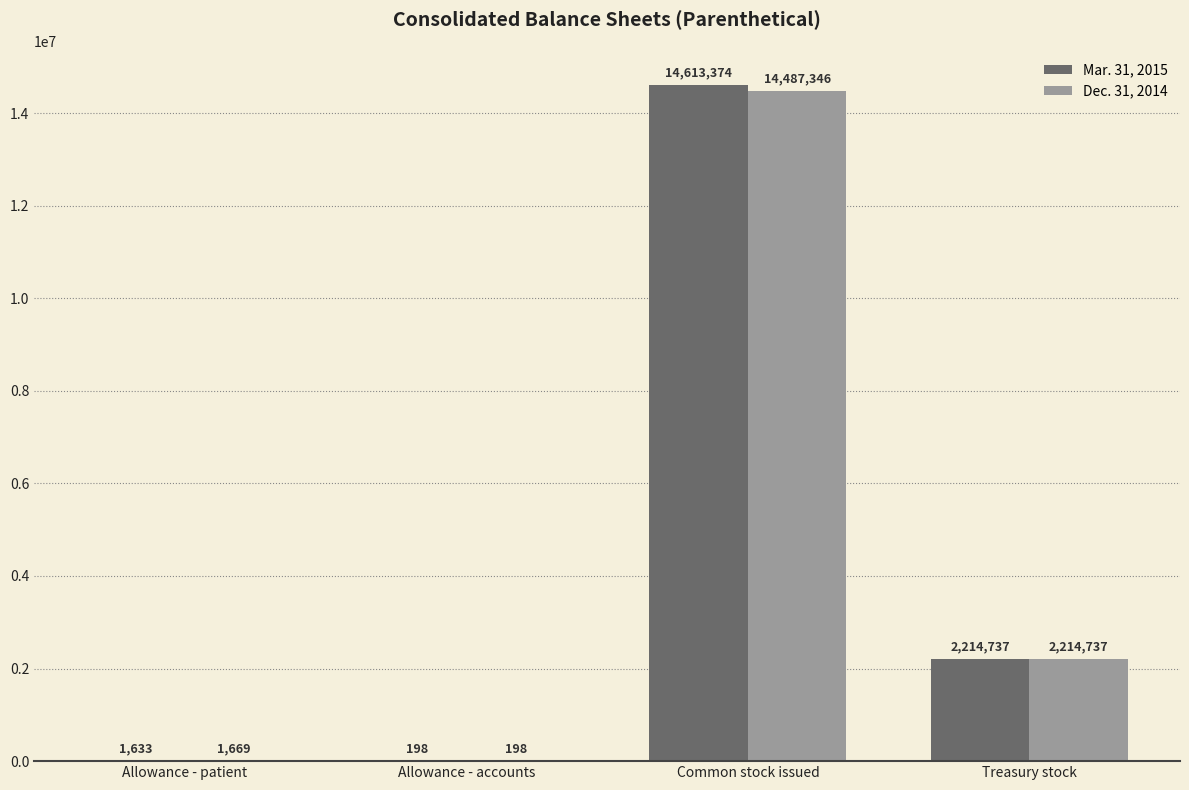

Where does the Mar. 31, 2015 series first go above 2214737?

Common stock issued